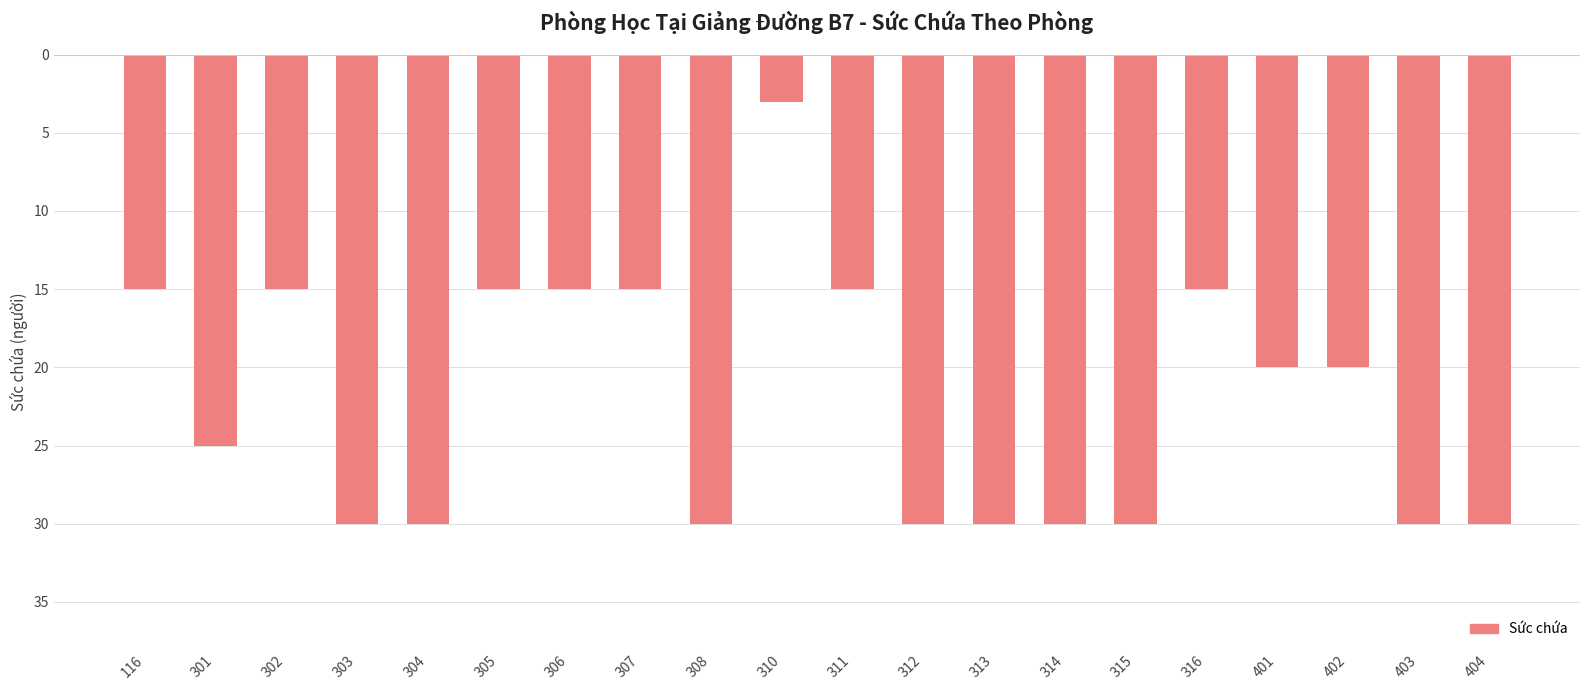

How many values are between -30 and -15?

19